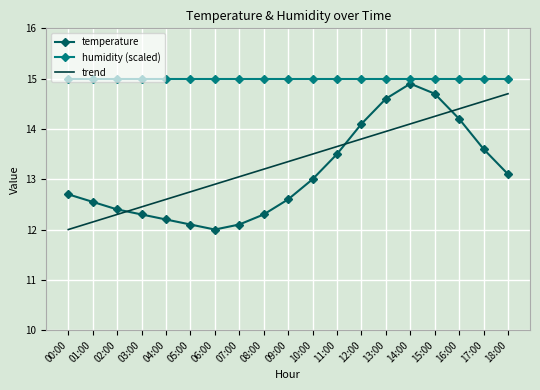

What is the average value of the humidity (scaled) series?

15.0